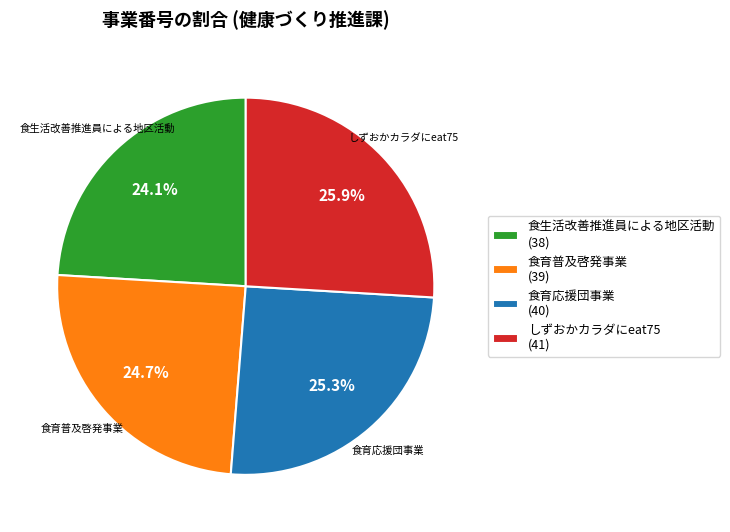

How many slices are in this pie chart?

4